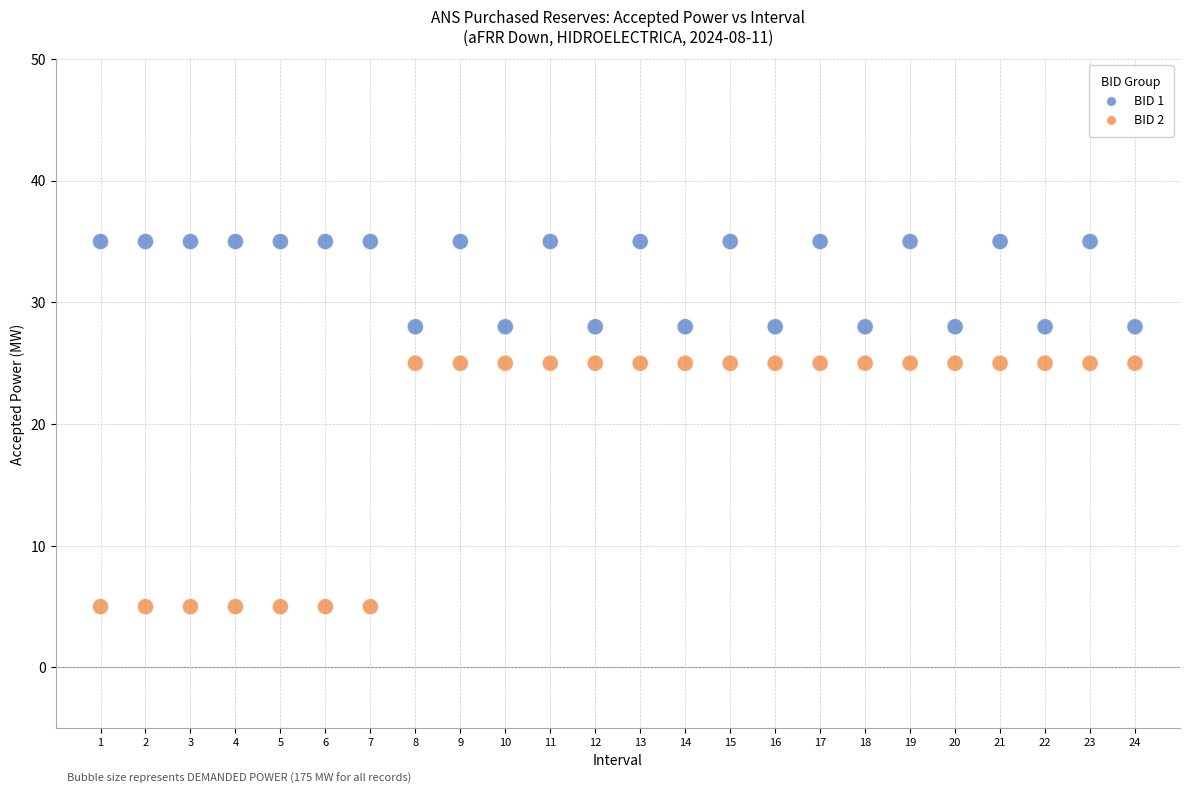

Which series contains the highest Y value?

BID 1